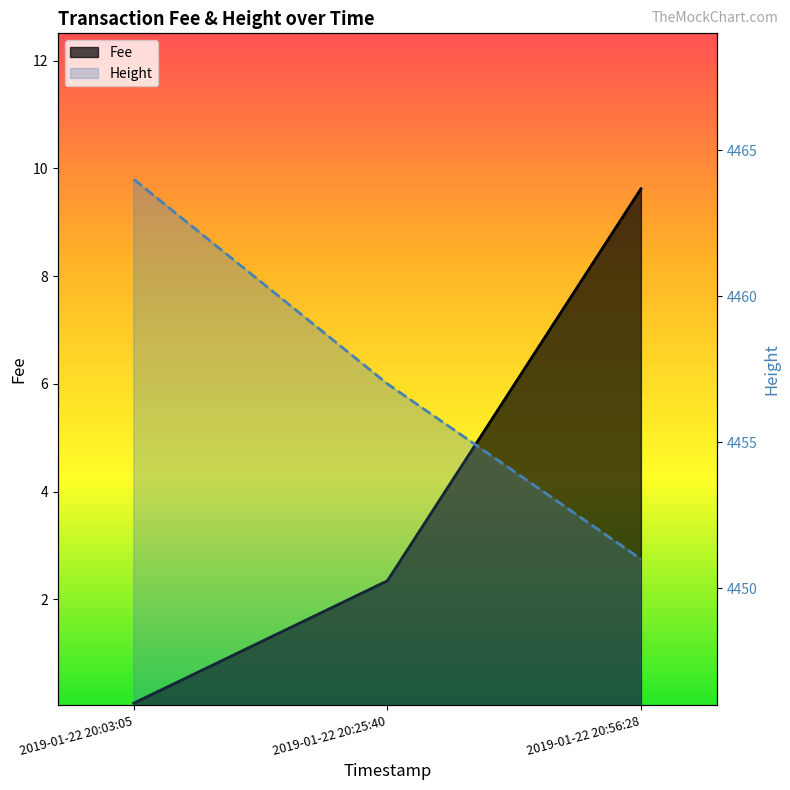

The Height series shows 4464.0 at 2019-01-22 20:03:05. True or false?

True